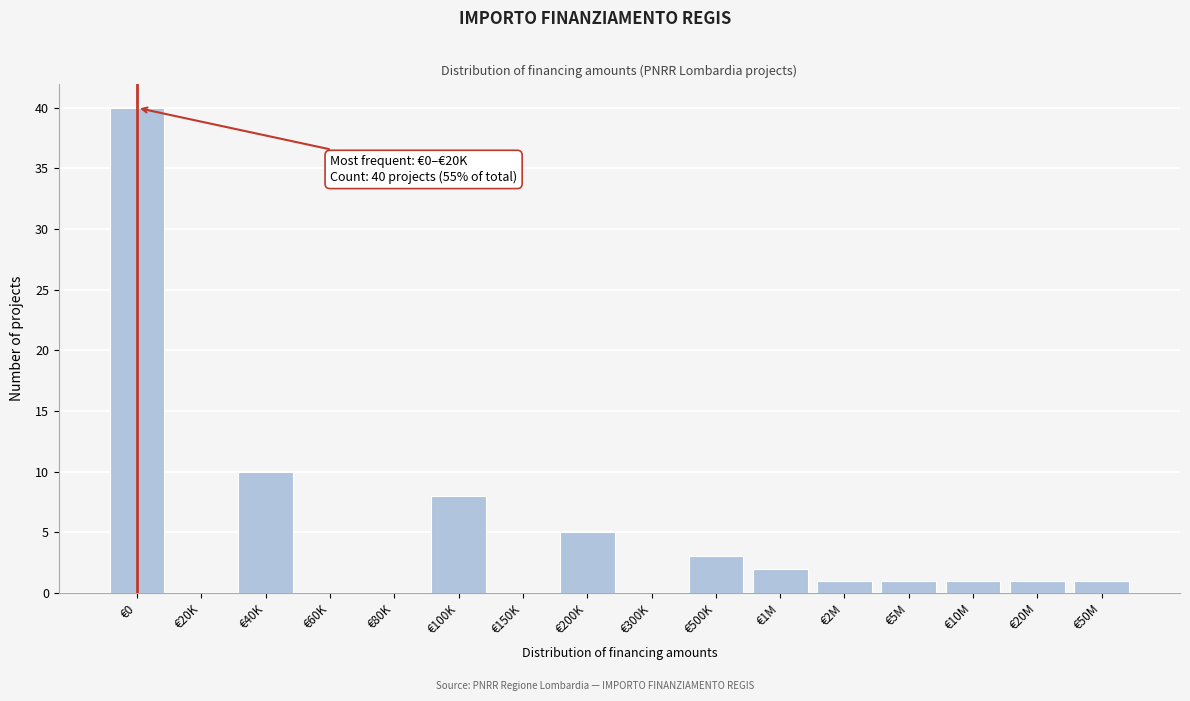

True or false: the data shows 3 at €500K.

True